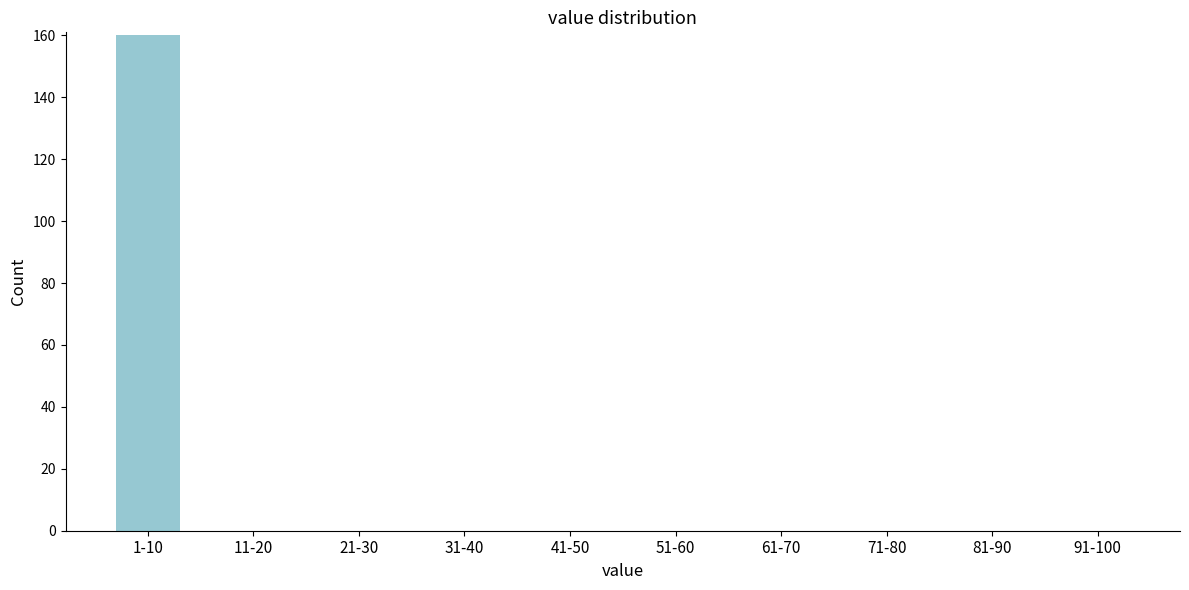

Reading right to left, transcribe all the data shown in this chart.

91-100=0	81-90=0	71-80=0	61-70=0	51-60=0	41-50=0	31-40=0	21-30=0	11-20=0	1-10=160